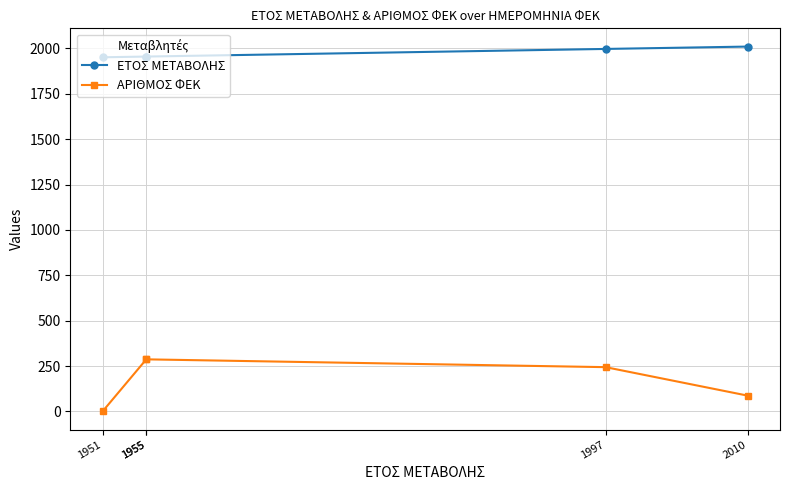

Is the value of ΕΤΟΣ ΜΕΤΑΒΟΛΗΣ at 1951 greater than the value of ΑΡΙΘΜΟΣ ΦΕΚ at 1955?

Yes